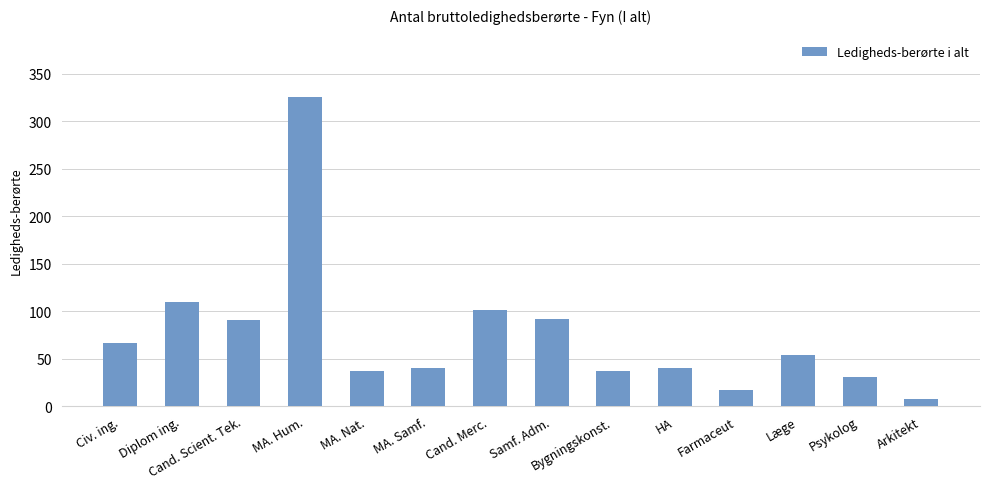

Count the number of data series in this chart.

1